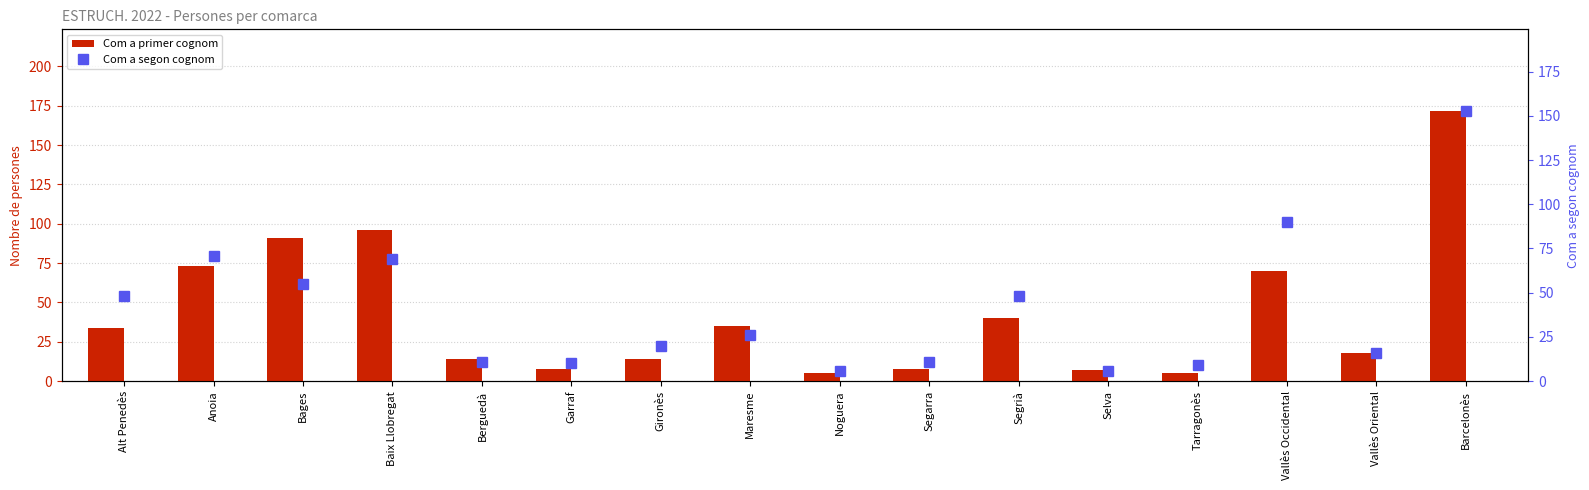

What is the value of the Com a primer cognom bar at the 11th from the left?

40